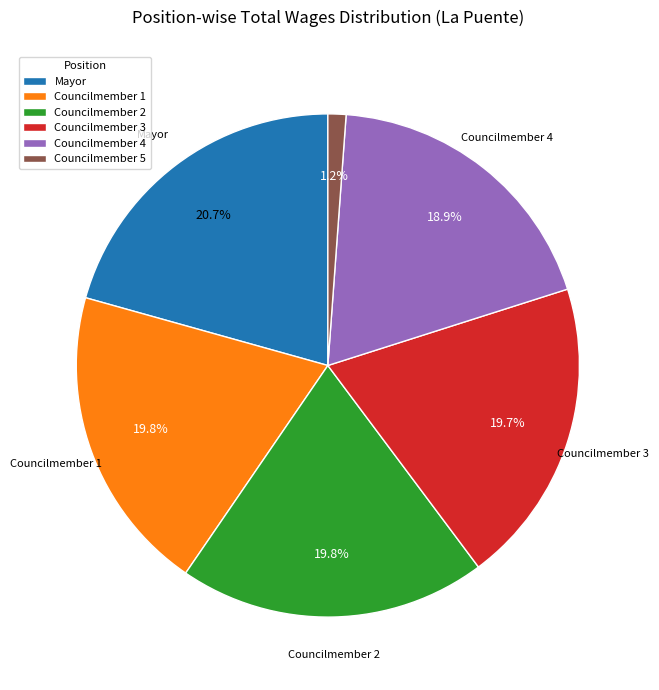

Is Councilmember 3 the majority of the pie?

No